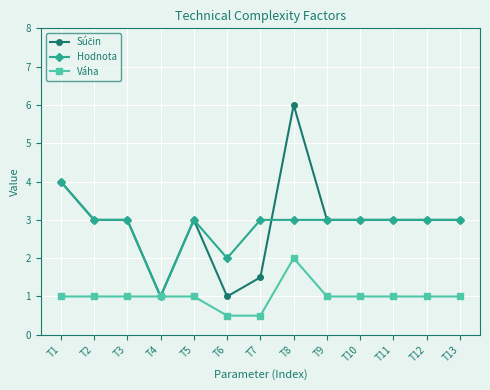

Is the value of Hodnota at T3 greater than the value of Váha at T1?

Yes